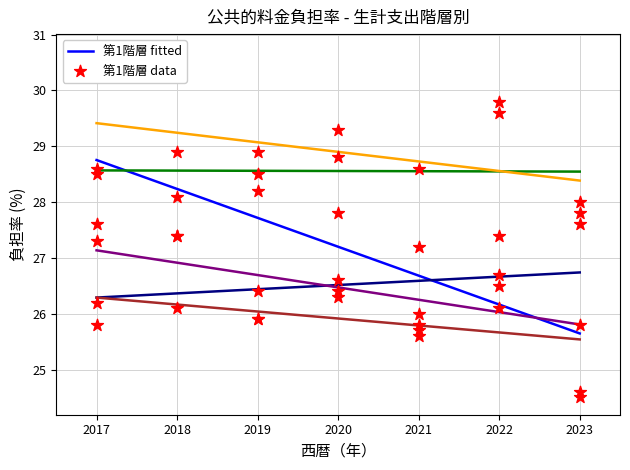

Is the value of 第3階層 at 2018 greater than the value of 第6階層 at 2020?

Yes